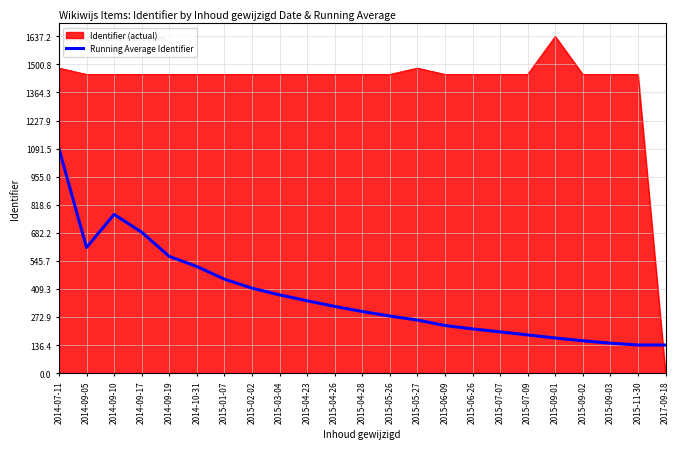

Which series has the widest spread of values?

Identifier (actual)